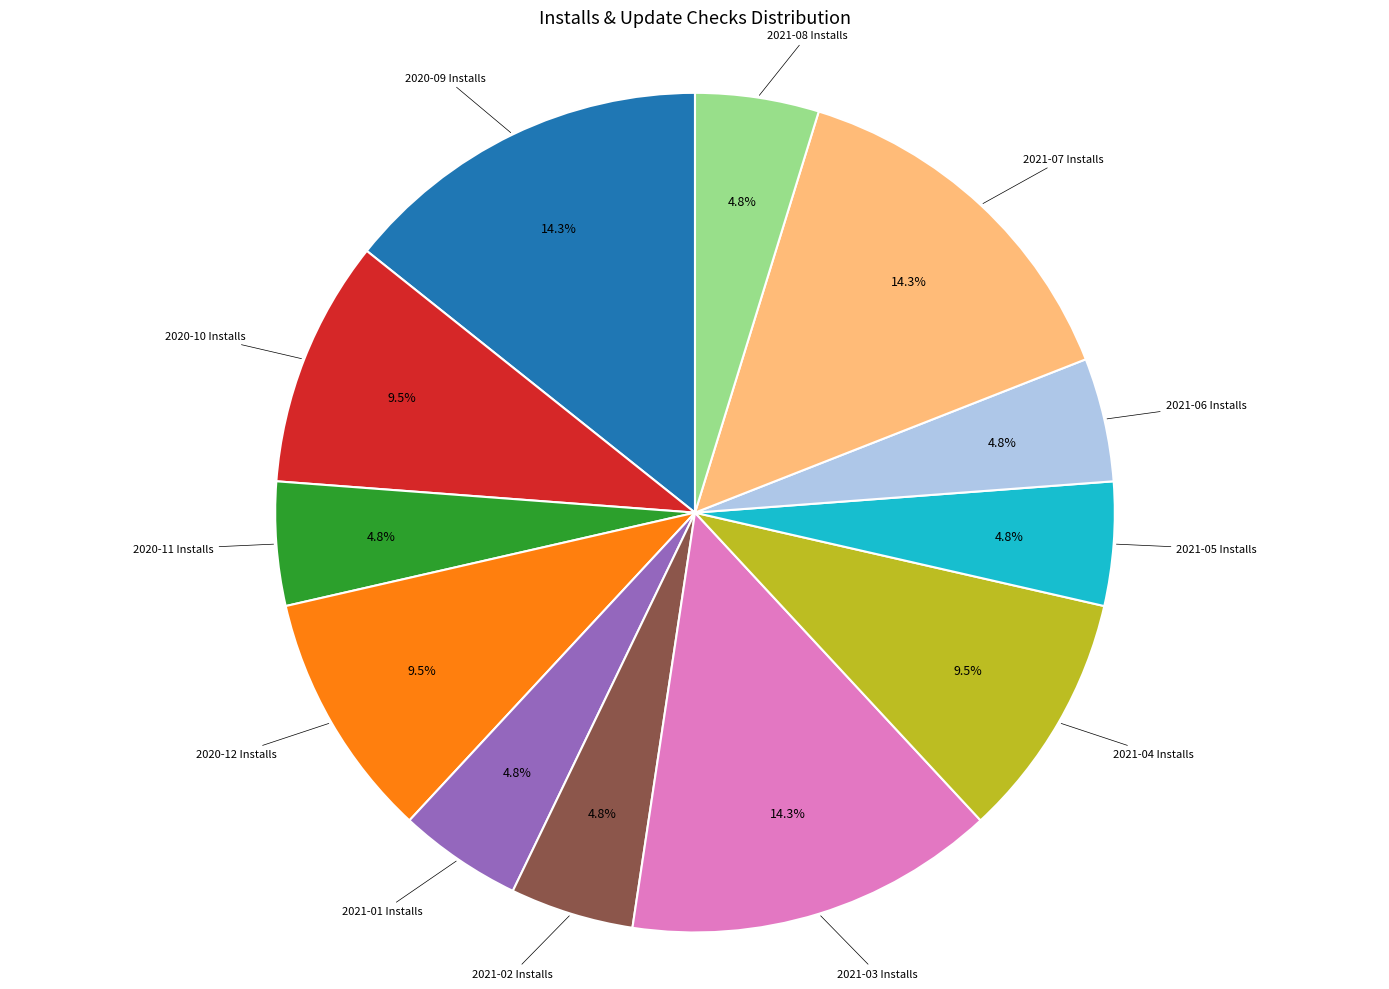

Does any single category account for the majority?

No